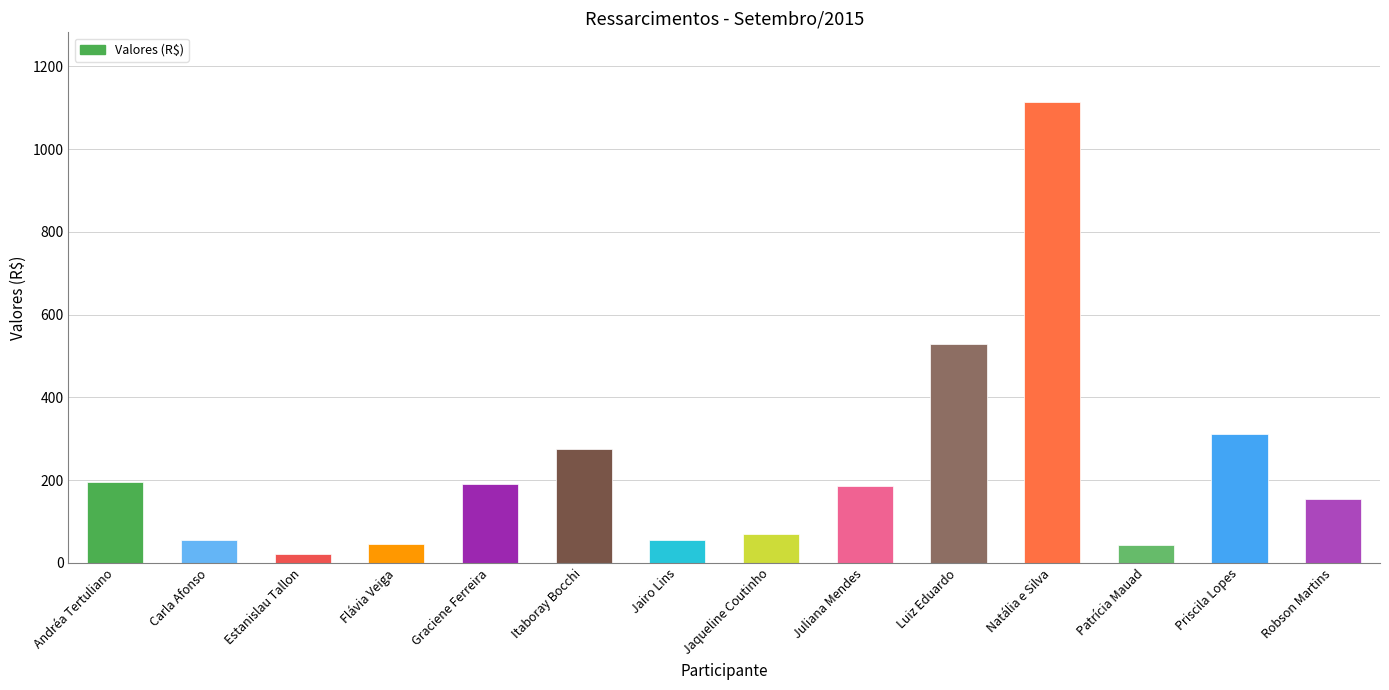

The value at Priscila Lopes is 311.7. True or false?

True